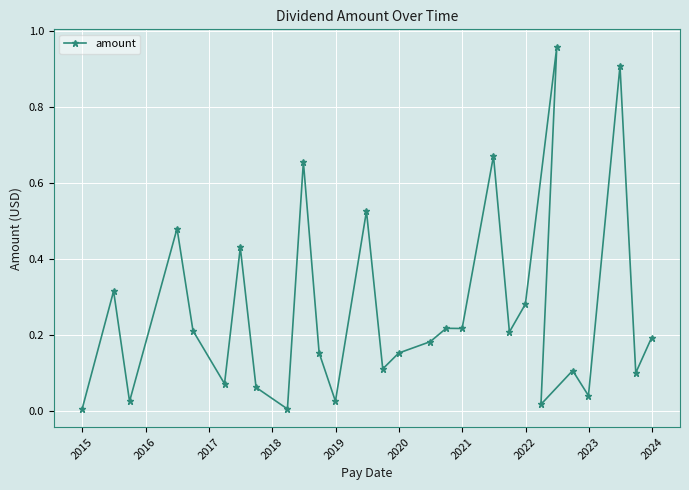

What is the average value?

0.3